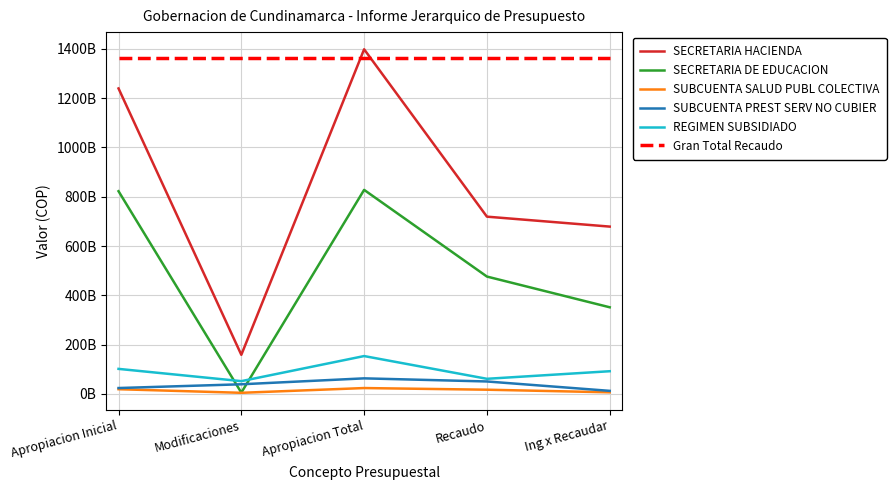

Is this an area chart (filled region under the line)?

No